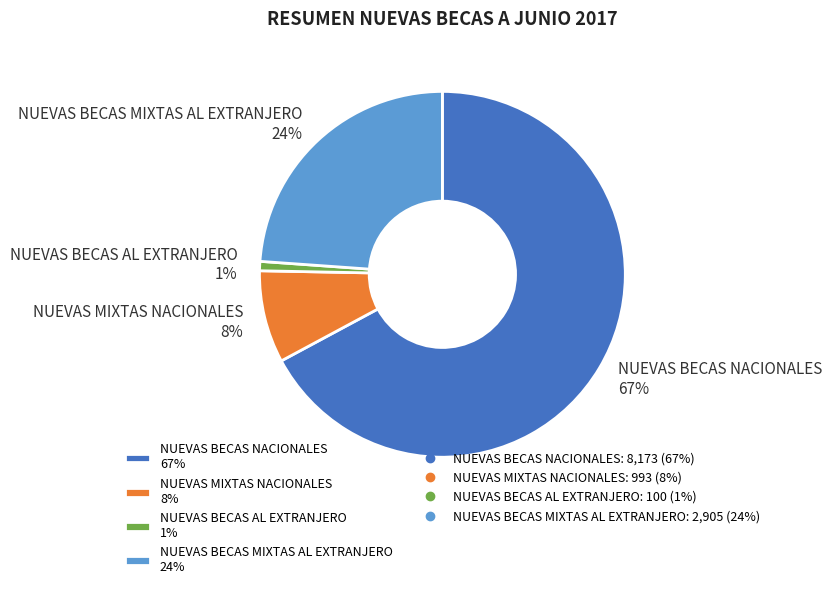

What is the ratio of the value at NUEVAS MIXTAS NACIONALES 8% to the value at NUEVAS BECAS MIXTAS AL EXTRANJERO 24%?

0.3